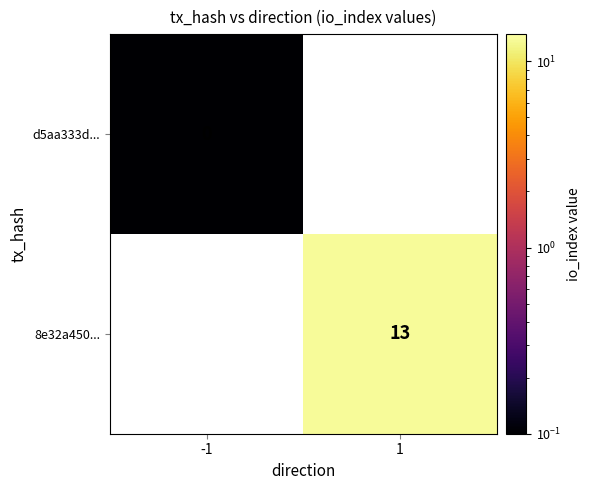

The 8e32a450... series shows 5.9 at 1. True or false?

False